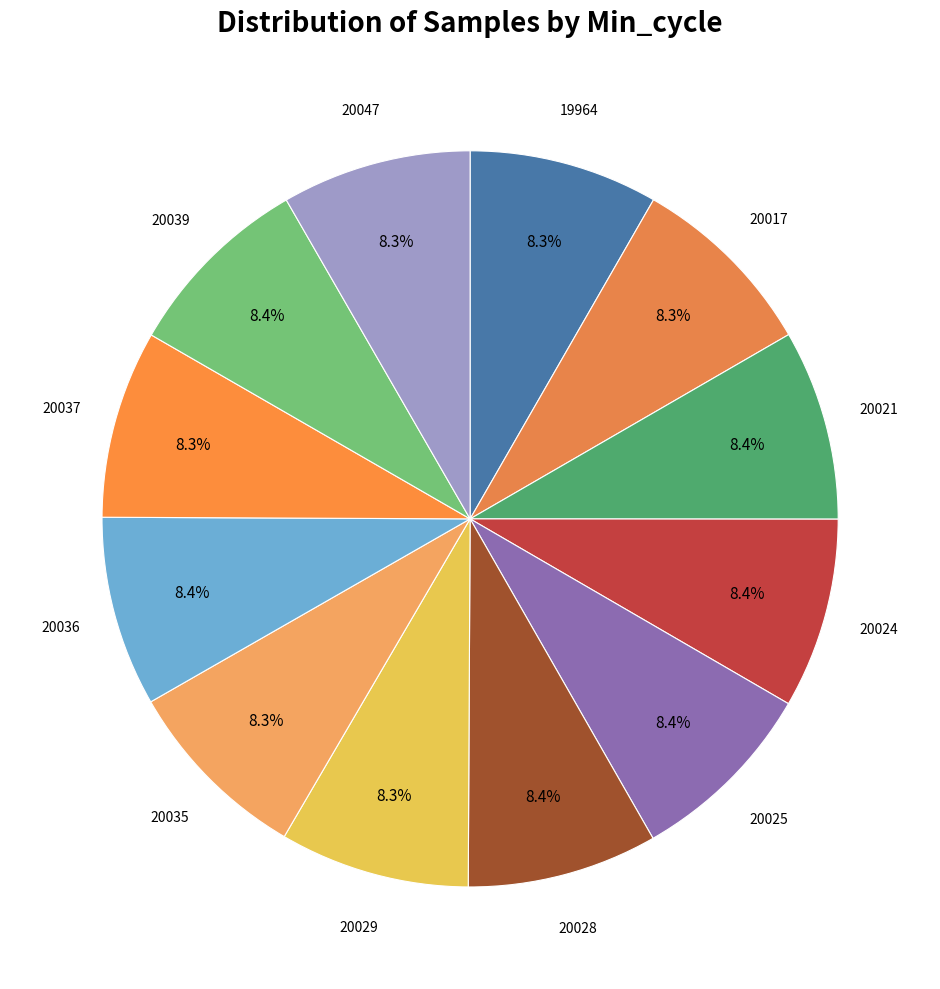

How many slices are in this pie chart?

12